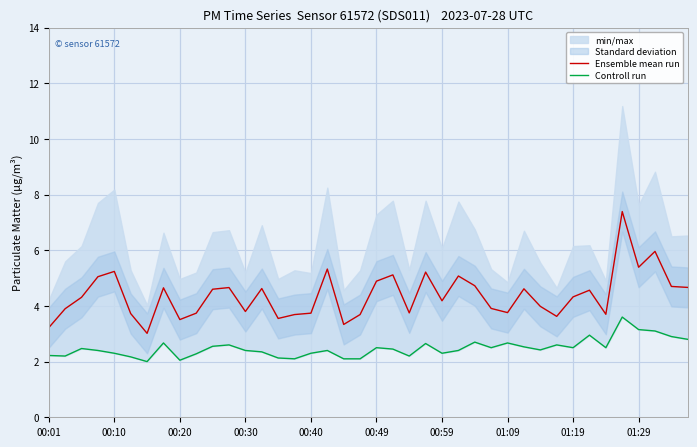

What is the lowest value of the Ensemble mean run series?

3.0